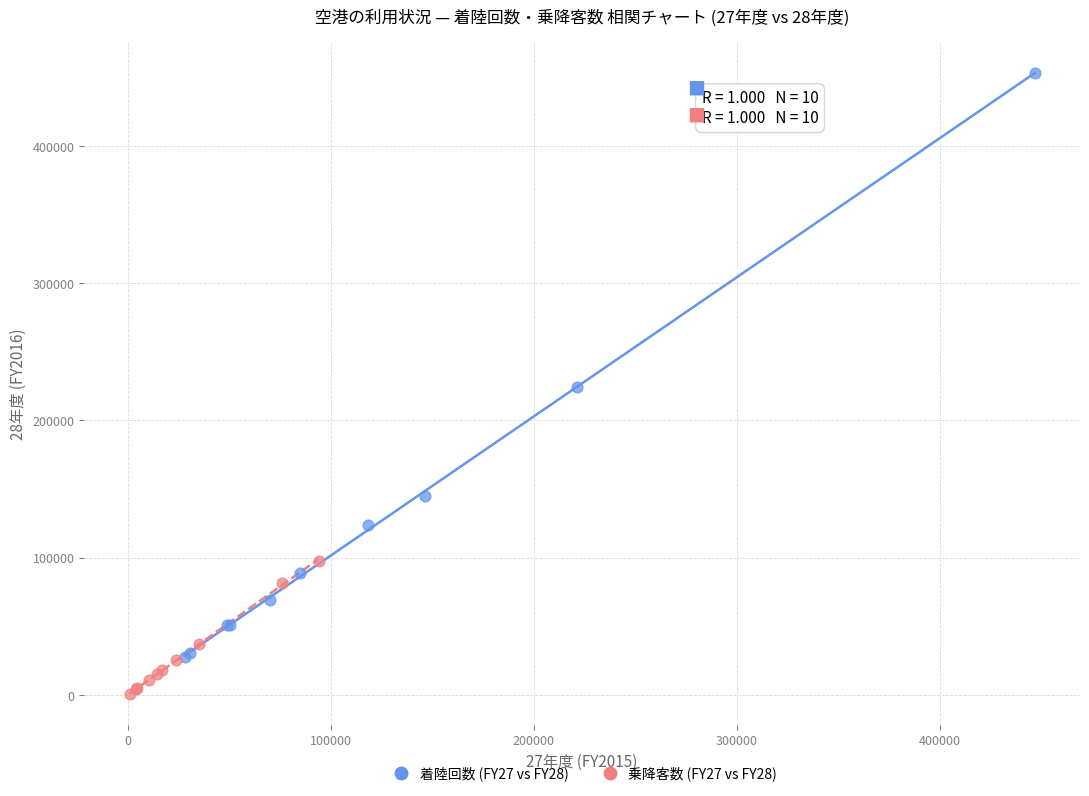

Which series reaches the minimum Y coordinate?

乗降客数 (FY27 vs FY28)